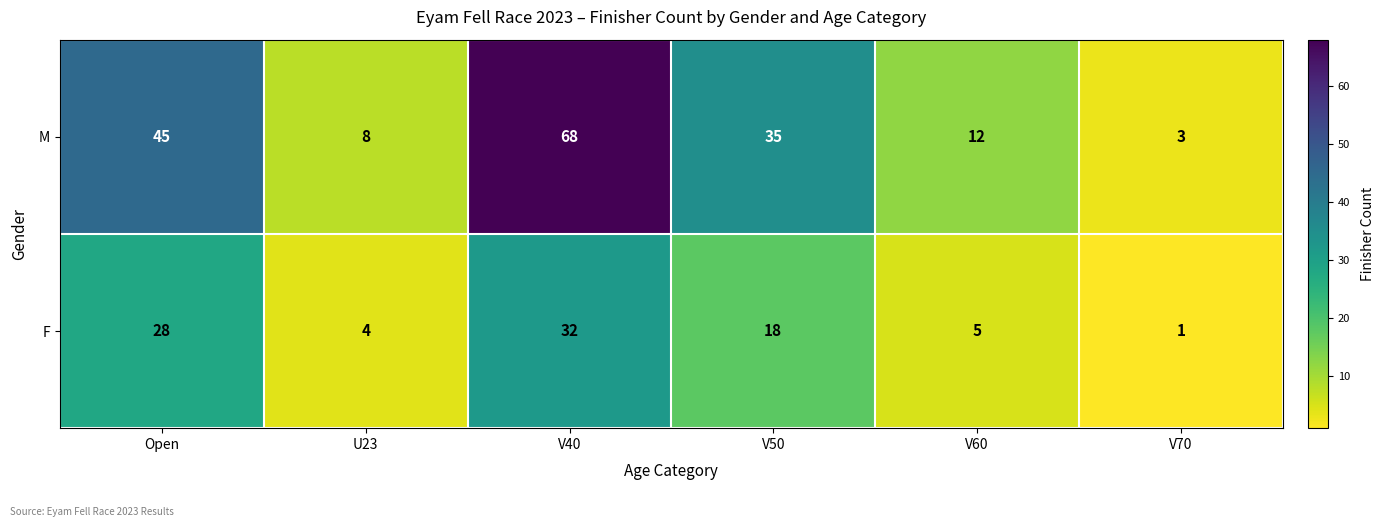

At which category is the sum across all series the highest?

V40